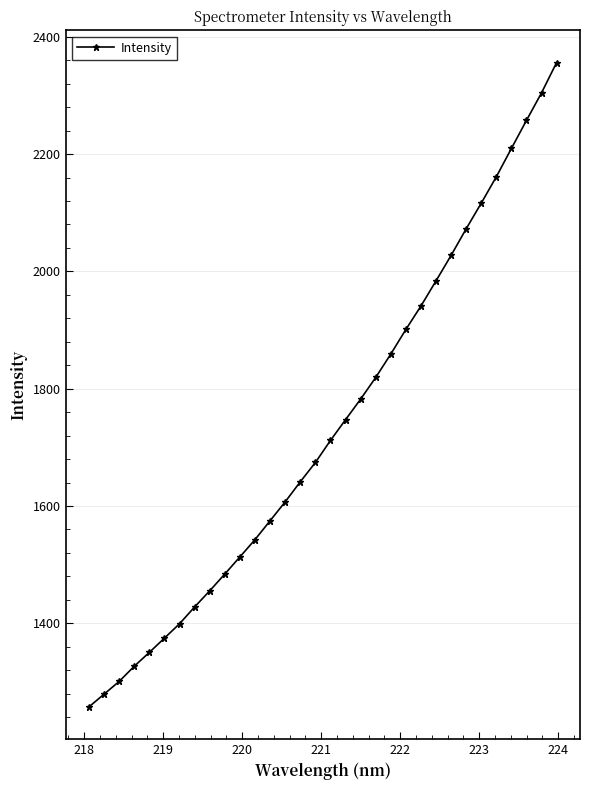

What is the maximum value shown in the chart?

2356.1